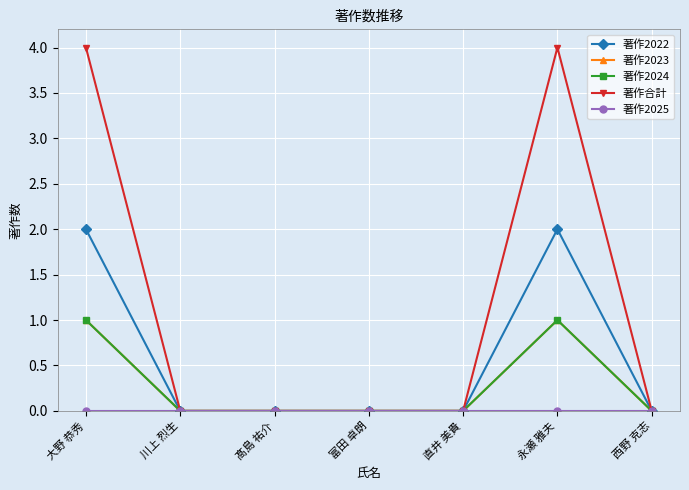

Is this an area chart (filled region under the line)?

No